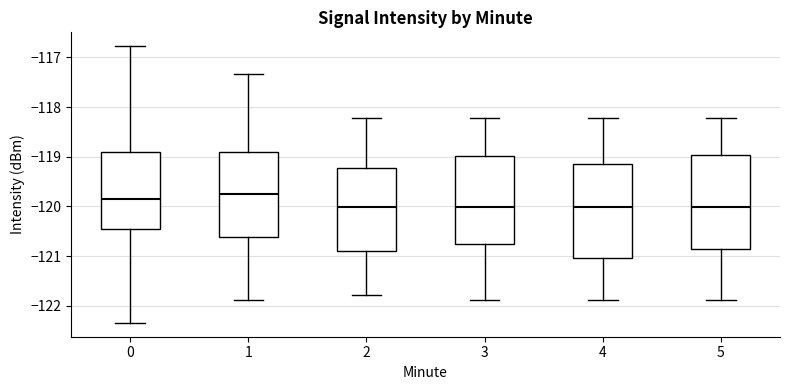

Reading left to right, read every box against the y-axis: the position of its median line, the range the box covers, and the ends of its whiskers. The values are not printed on the chart, so give them approximately, as read against the axis.

0: median -119.8, box -120.5 to -118.9, whiskers -122.3 to -116.8
1: median -119.7, box -120.6 to -118.9, whiskers -121.9 to -117.3
2: median -120.0, box -120.9 to -119.2, whiskers -121.8 to -118.2
3: median -120.0, box -120.8 to -119.0, whiskers -121.9 to -118.2
4: median -120.0, box -121.0 to -119.1, whiskers -121.9 to -118.2
5: median -120.0, box -120.9 to -119.0, whiskers -121.9 to -118.2